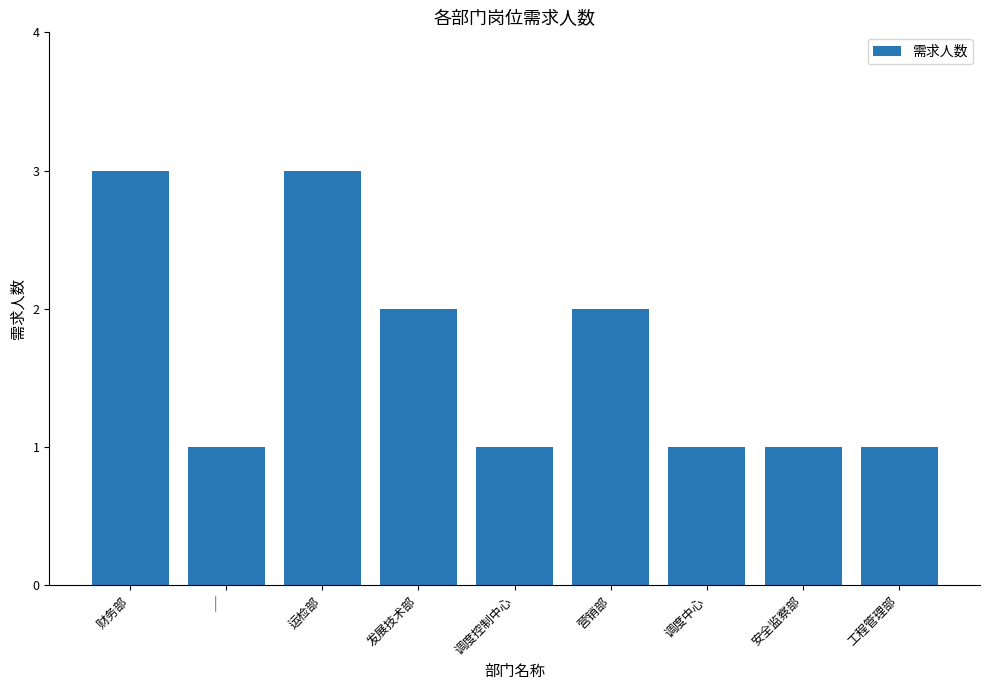

How many categories are shown in the chart?

9